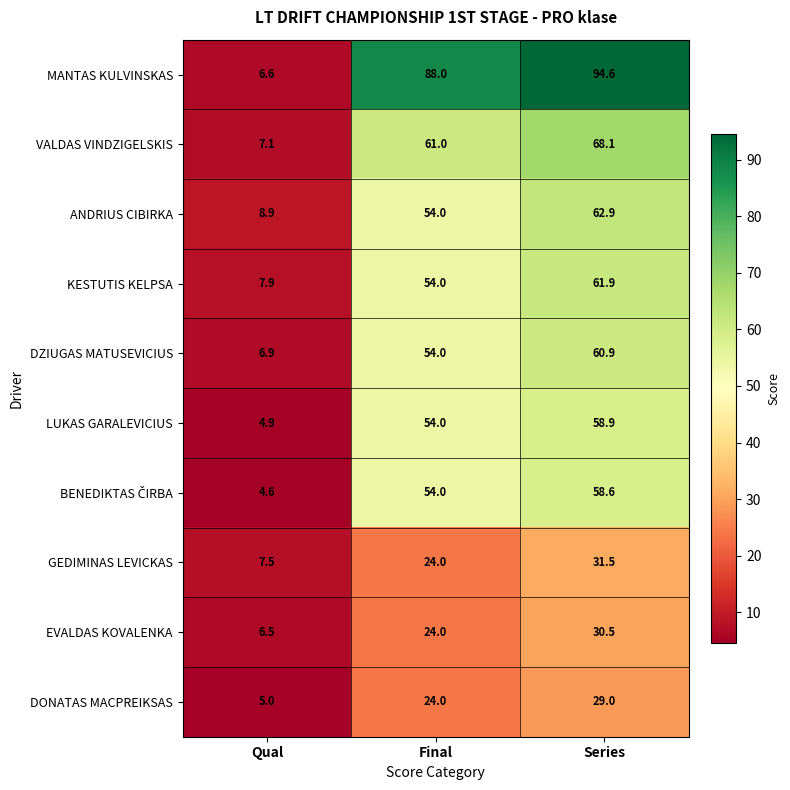

The value of EVALDAS KOVALENKA at Final is 33.3. True or false?

False